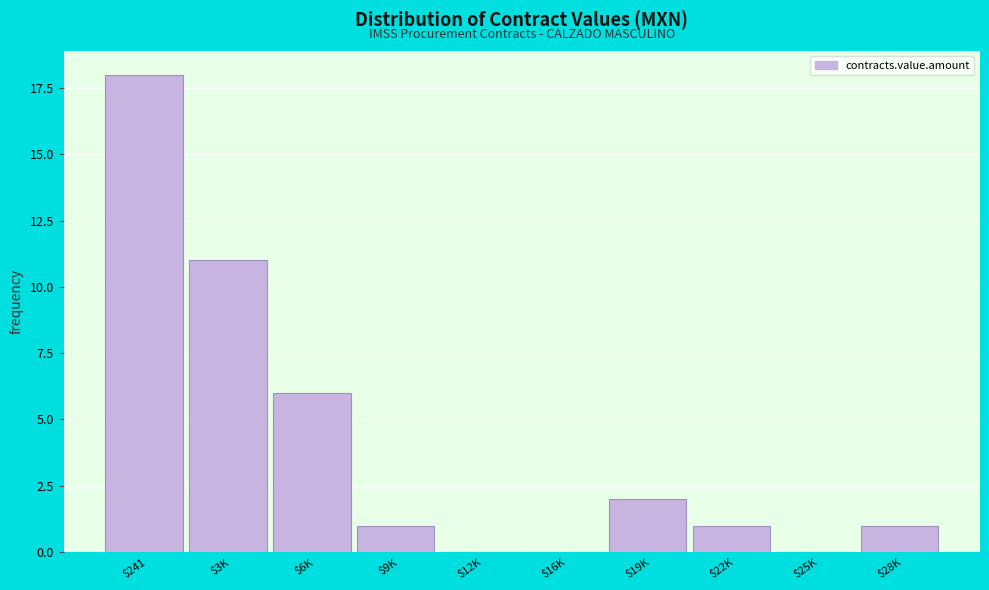

Where is the data nearest to the value 9?

$3K